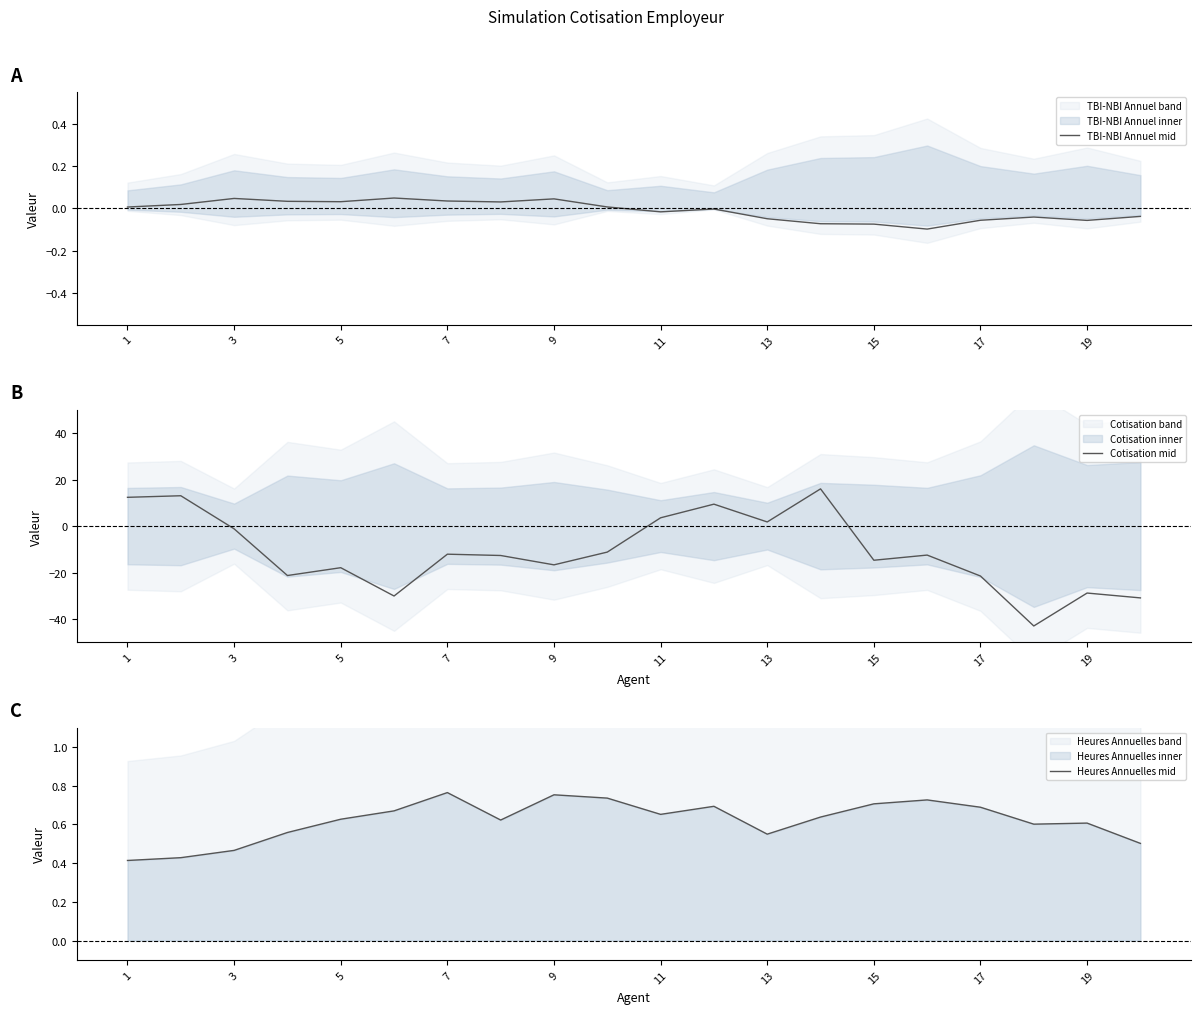

Reading left to right, list all the values displayed in this chart.

TBI-NBI Annuel mid: 0.0	0.0	0.0	0.0	0.0	0.0	0.0	0.0	0.0	0.0	-0.0	-0.0	-0.0	-0.1	-0.1	-0.1	-0.1	-0.0	-0.1	-0.0
Cotisation mid: 12.4	13.1	-1.2	-21.3	-17.9	-30.1	-12.1	-12.7	-16.7	-11.2	3.6	9.5	1.8	16.0	-14.7	-12.5	-21.5	-43.0	-28.8	-30.9
Heures Annuelles mid: 0.4	0.4	0.5	0.6	0.6	0.7	0.8	0.6	0.8	0.7	0.7	0.7	0.5	0.6	0.7	0.7	0.7	0.6	0.6	0.5